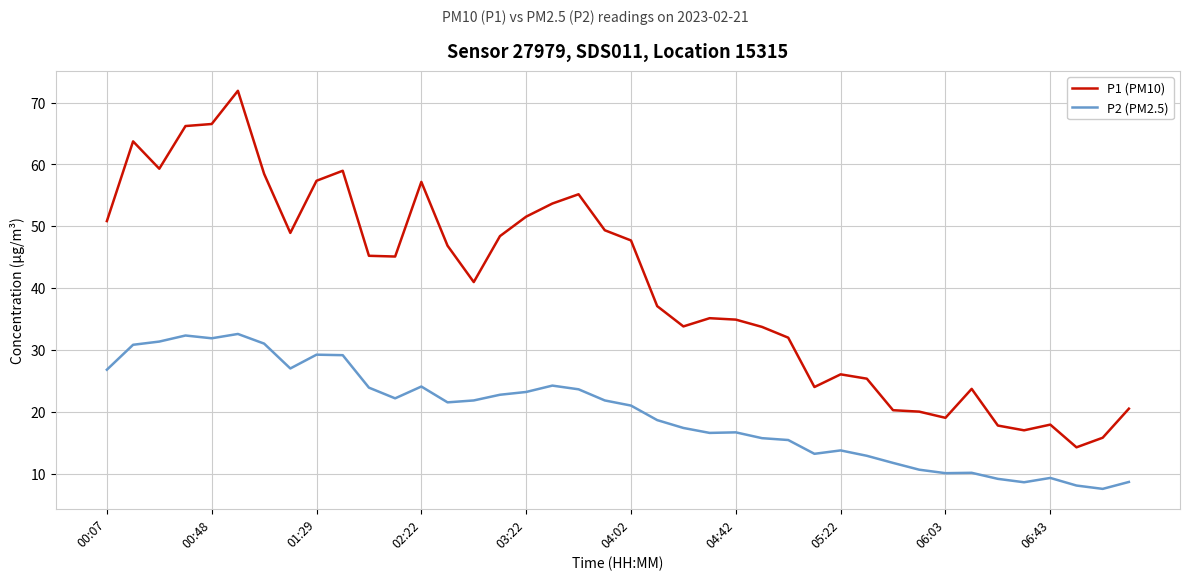

List the series in order of their peak value, lowest first.

P2 (PM2.5), P1 (PM10)